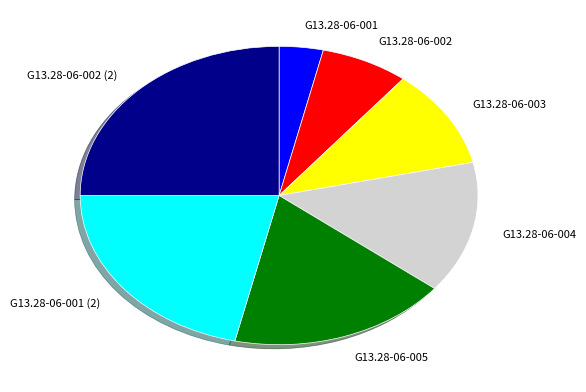

Combined, do G13.28-06-001 and G13.28-06-004 account for over 50%?

No